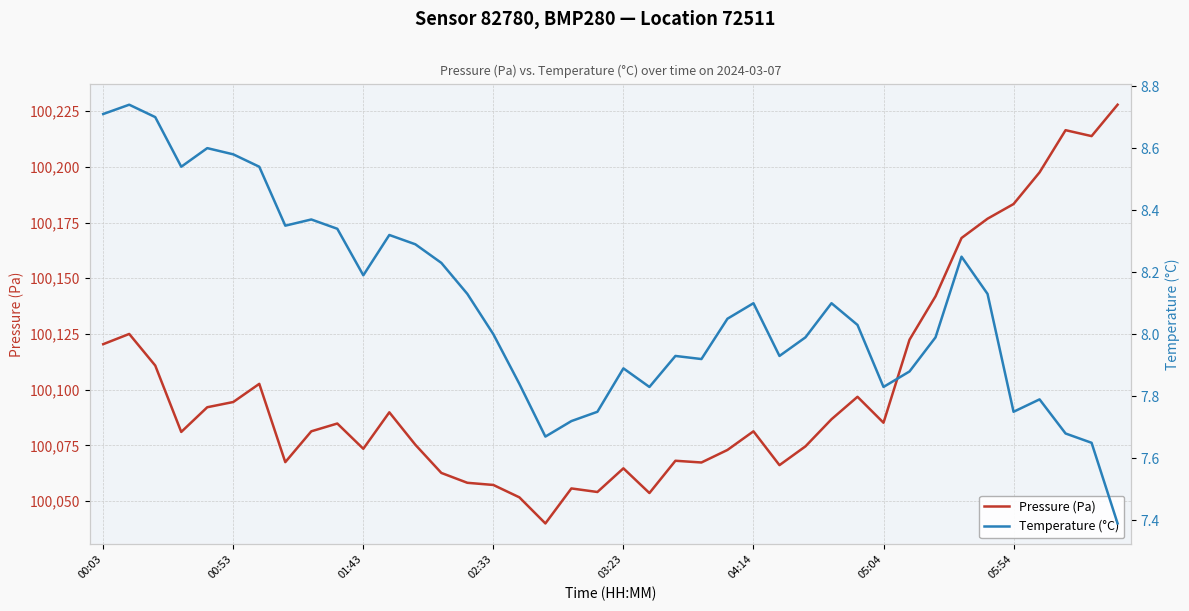

True or false: Pressure (Pa) has a value of 100089.8 at 11.

True